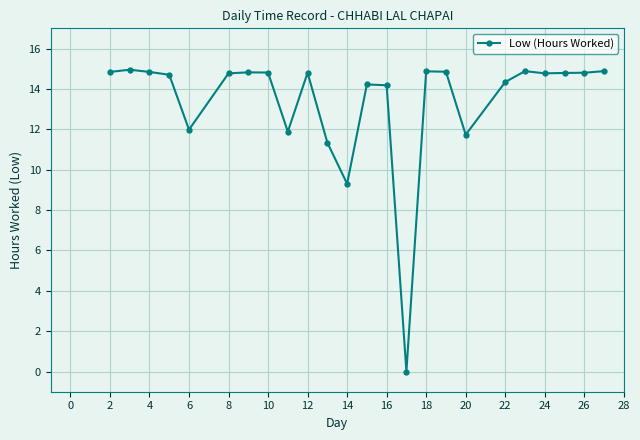

How many lines are shown in the chart?

1